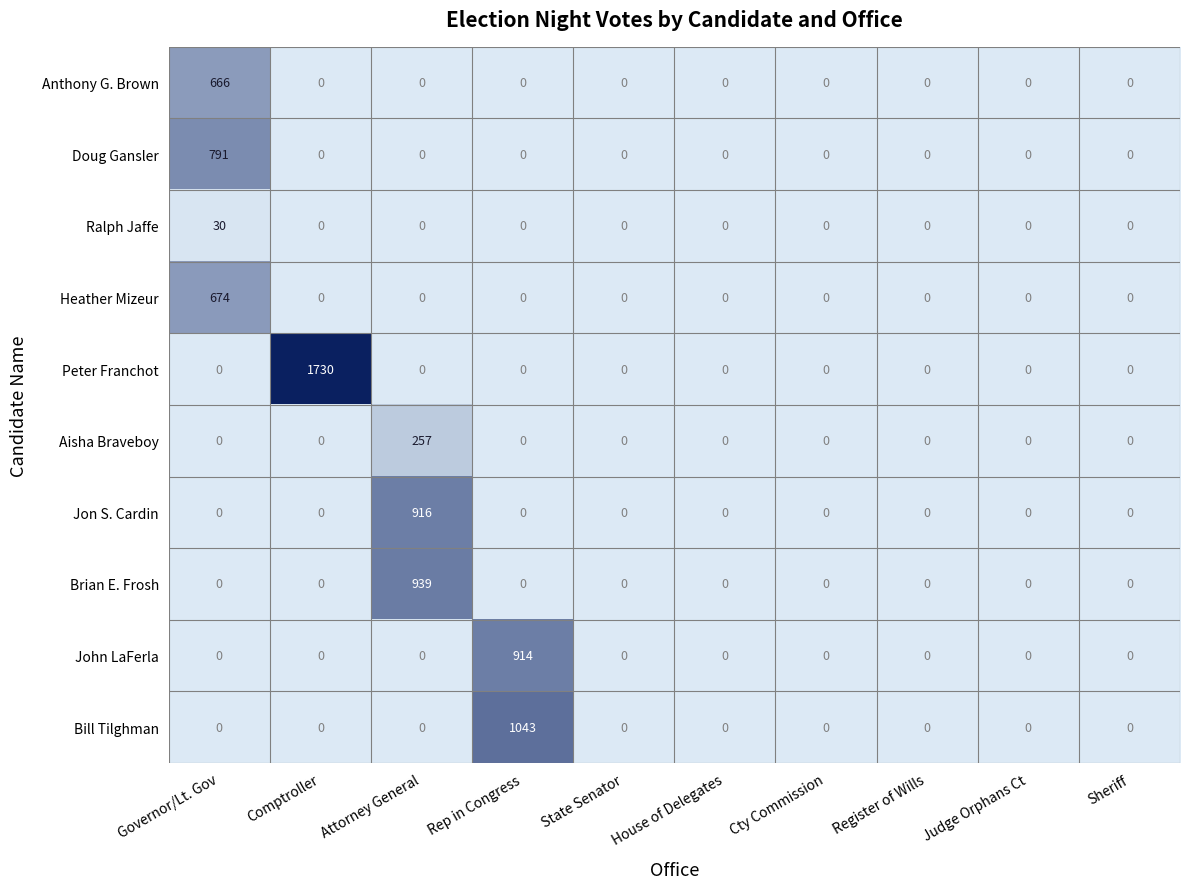

Rank the series by their maximum value, from lowest to highest.

Ralph Jaffe, Aisha Braveboy, Anthony G. Brown, Heather Mizeur, Doug Gansler, John LaFerla, Jon S. Cardin, Brian E. Frosh, Bill Tilghman, Peter Franchot